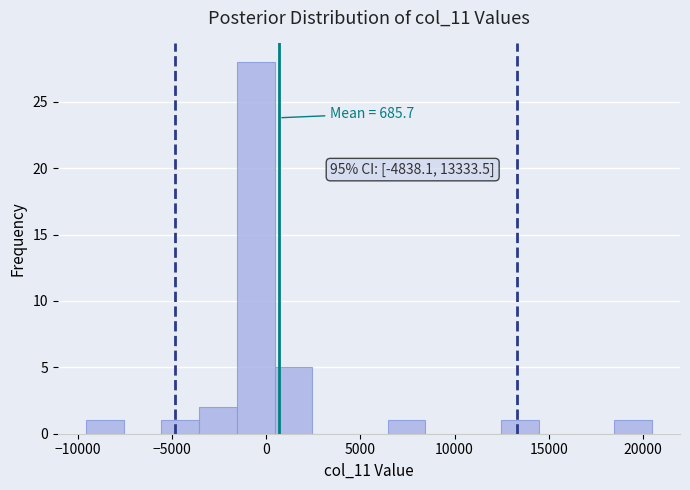

Over which range of the x-axis is the bar tallest?

-1500 to 500